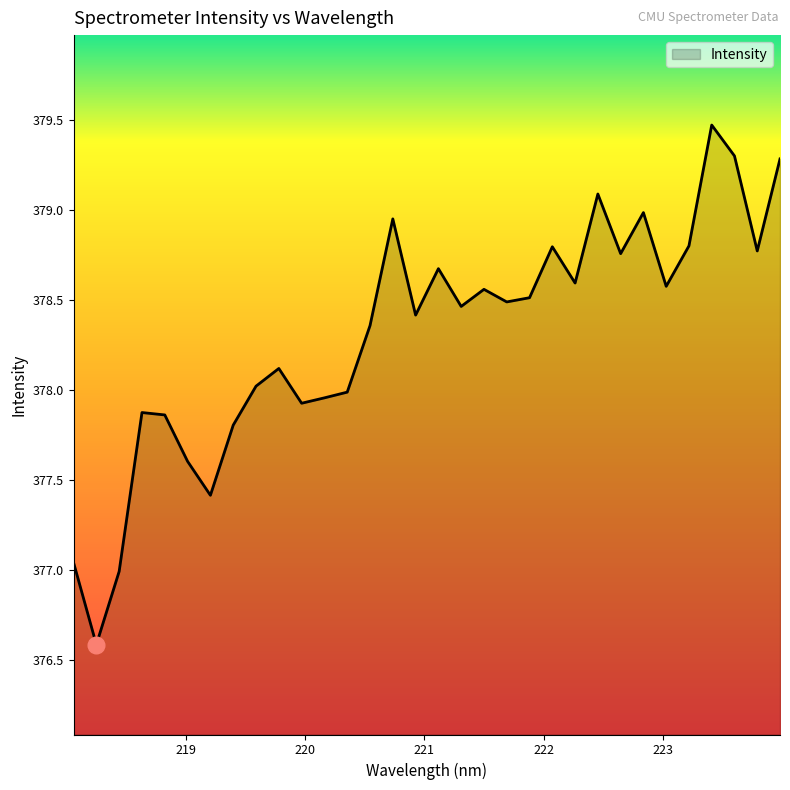

What is the maximum value shown in the chart?

379.5